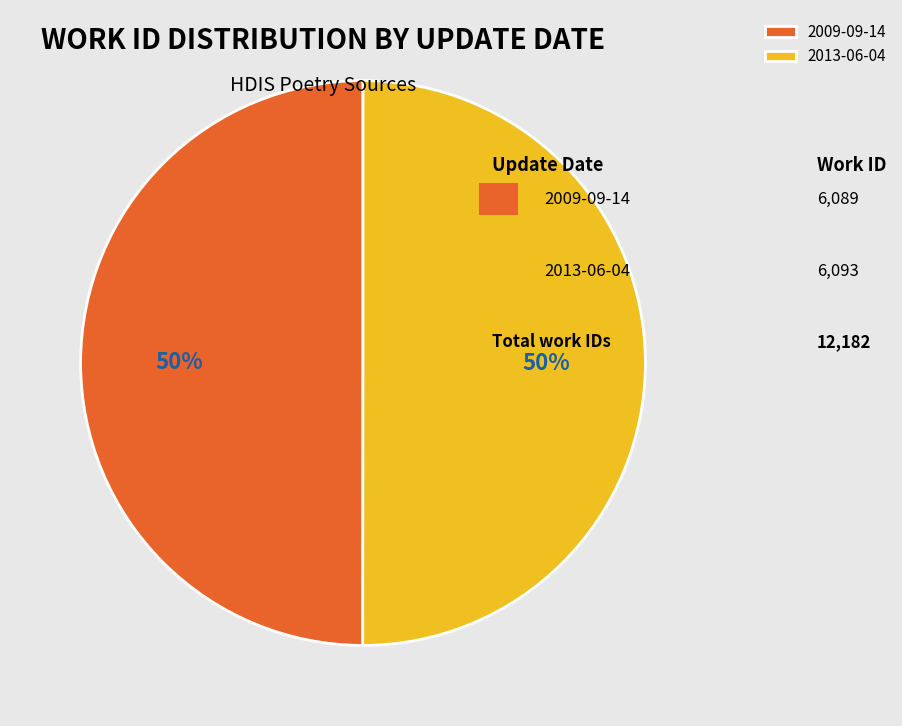

Do 2009-09-14 and 2013-06-04 together represent more than half of the pie?

Yes